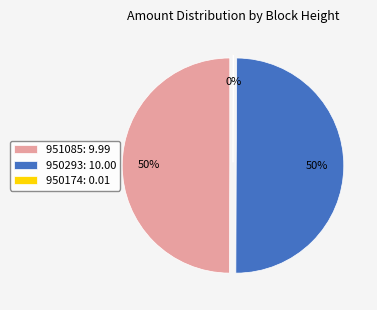

How many slices are in this pie chart?

3